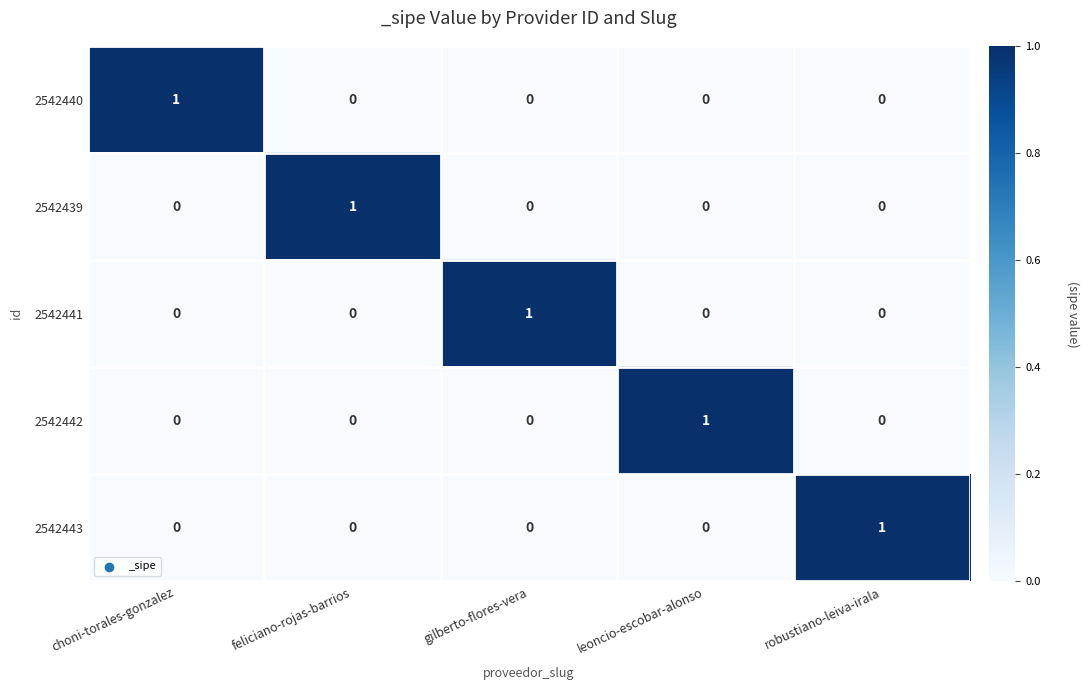

At which label does 2542442 reach its peak?

leoncio-escobar-alonso